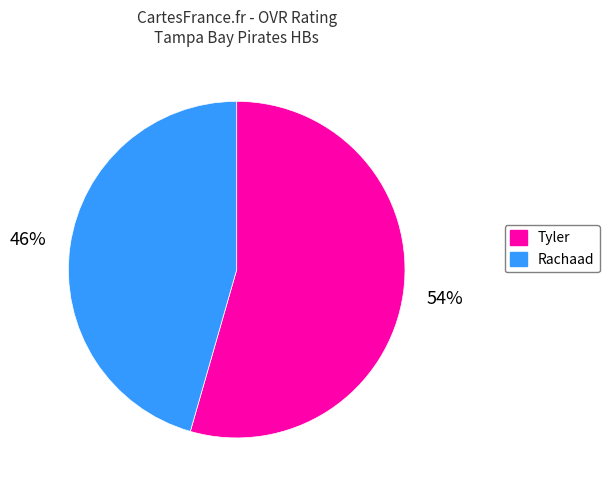

Rank the categories by value from highest to lowest.

Tyler, Rachaad